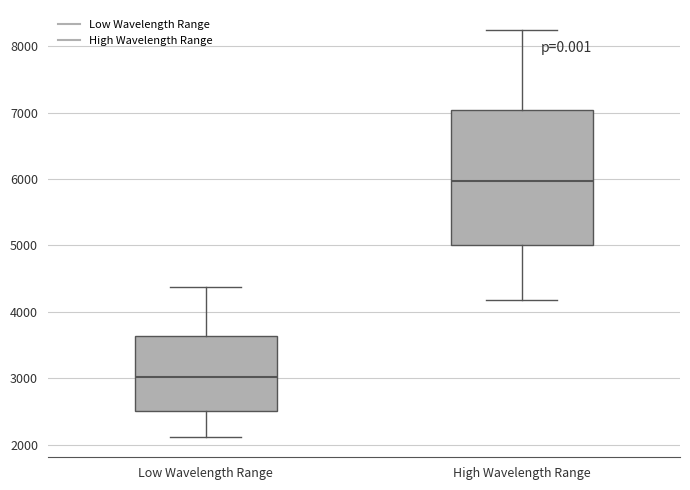

Reading left to right, read every box against the y-axis: the position of its median line, the range the box covers, and the ends of its whiskers. The values are not printed on the chart, so give them approximately, as read against the axis.

Low Wavelength Range: median 3000, box 2500 to 3600, whiskers 2100 to 4400
High Wavelength Range: median 6000, box 5000 to 7000, whiskers 4200 to 8200